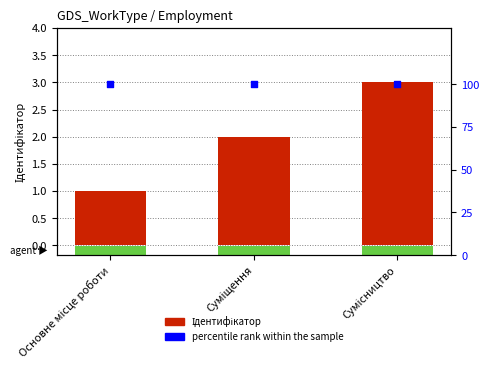

Which series reaches the maximum Y coordinate?

percentile rank within the sample